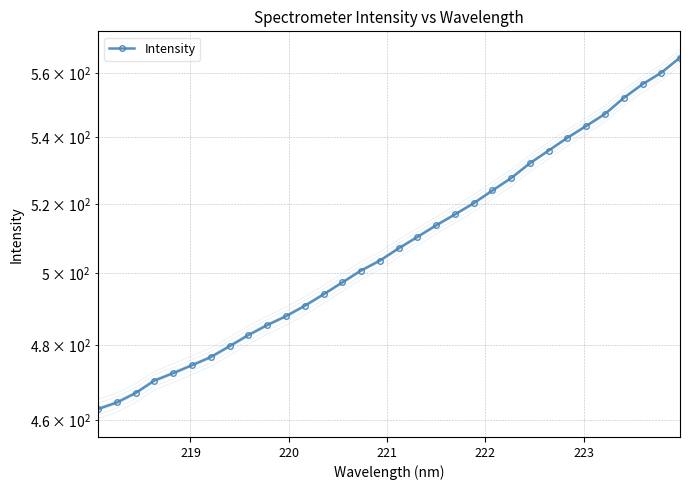

Count the number of values greater than 507.

16